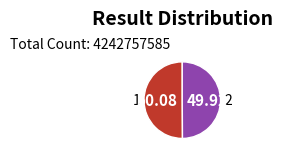

Count the number of slices in the pie.

2